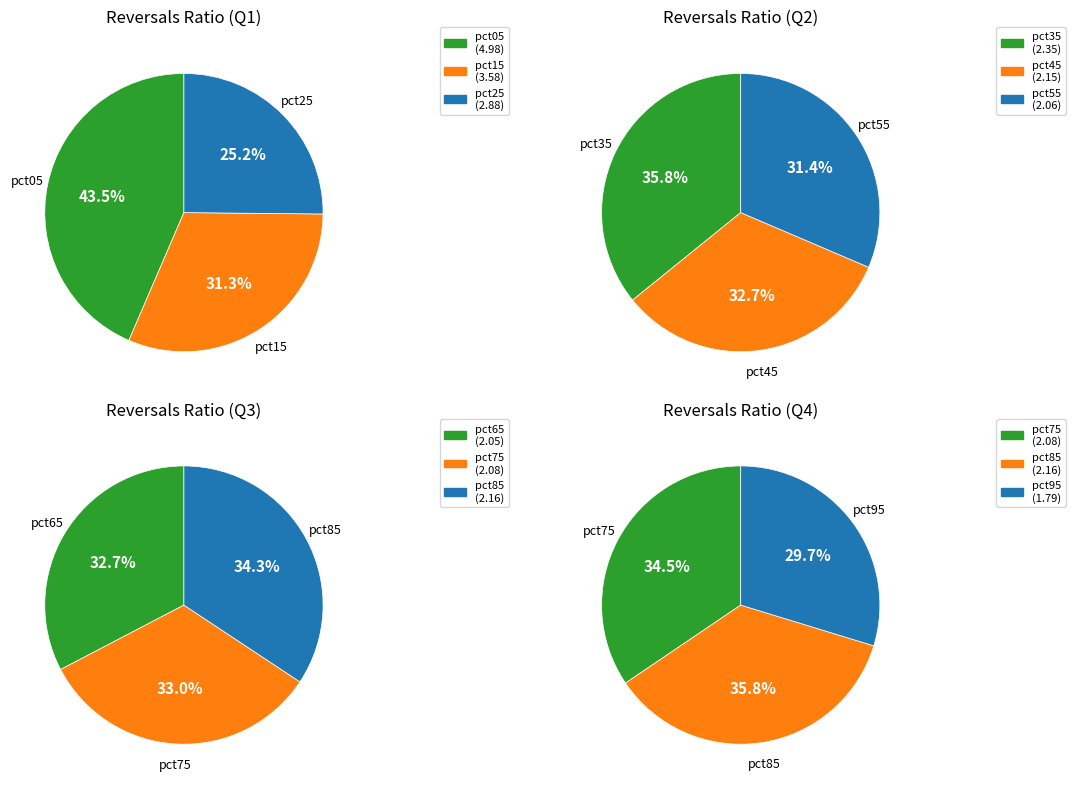

Rank the categories by value from highest to lowest.

pct05, pct15, pct25, pct35, pct85, pct45, pct75, pct55, pct65, pct95